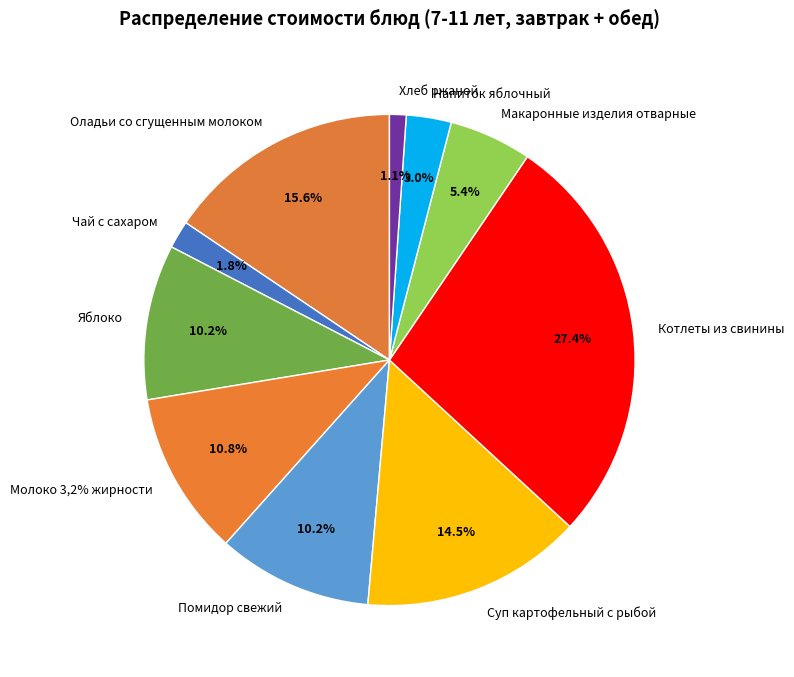

Which has a higher value, Молоко 3,2% жирности or Оладьи со сгущенным молоком?

Оладьи со сгущенным молоком